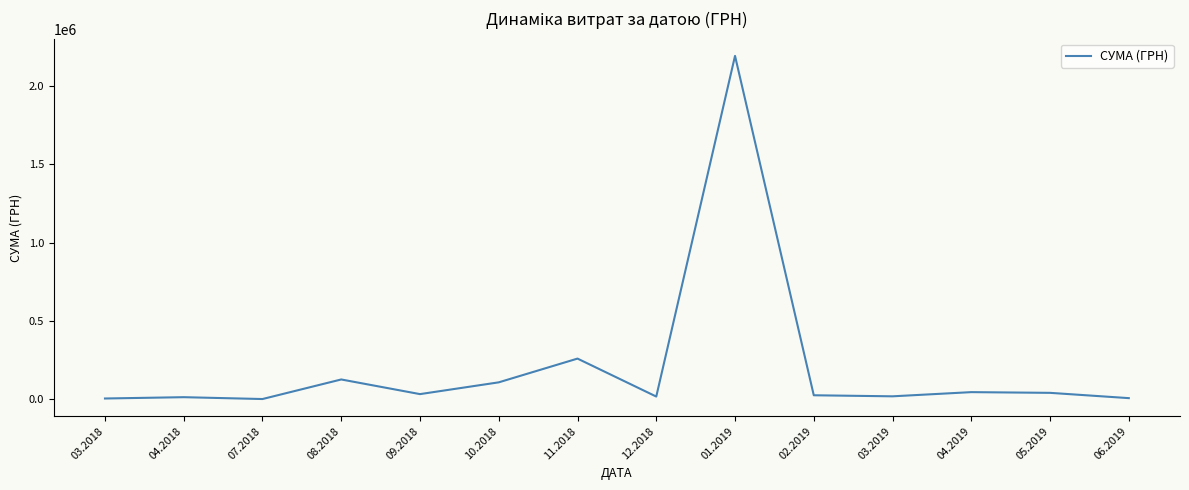

How many series are shown in this chart?

1